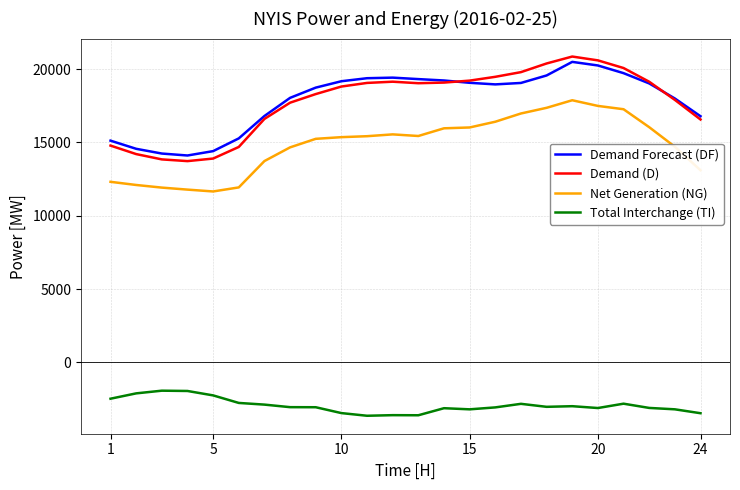

What is the minimum value for Demand Forecast (DF)?

14106